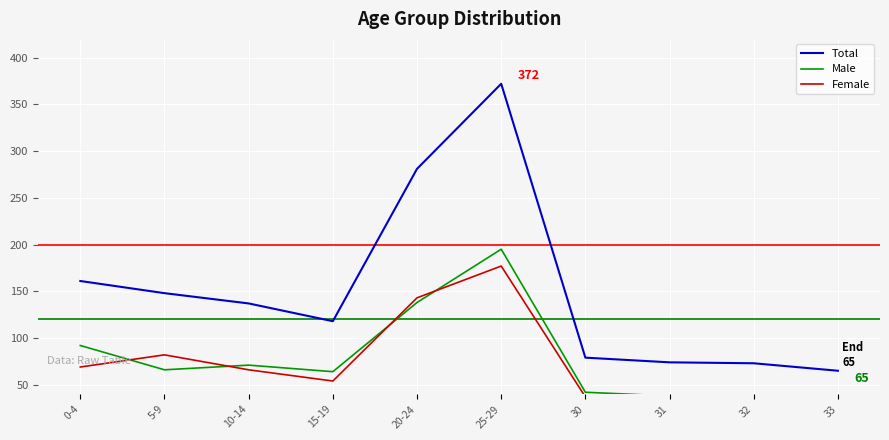

The Female series shows 66 at 10-14. True or false?

True